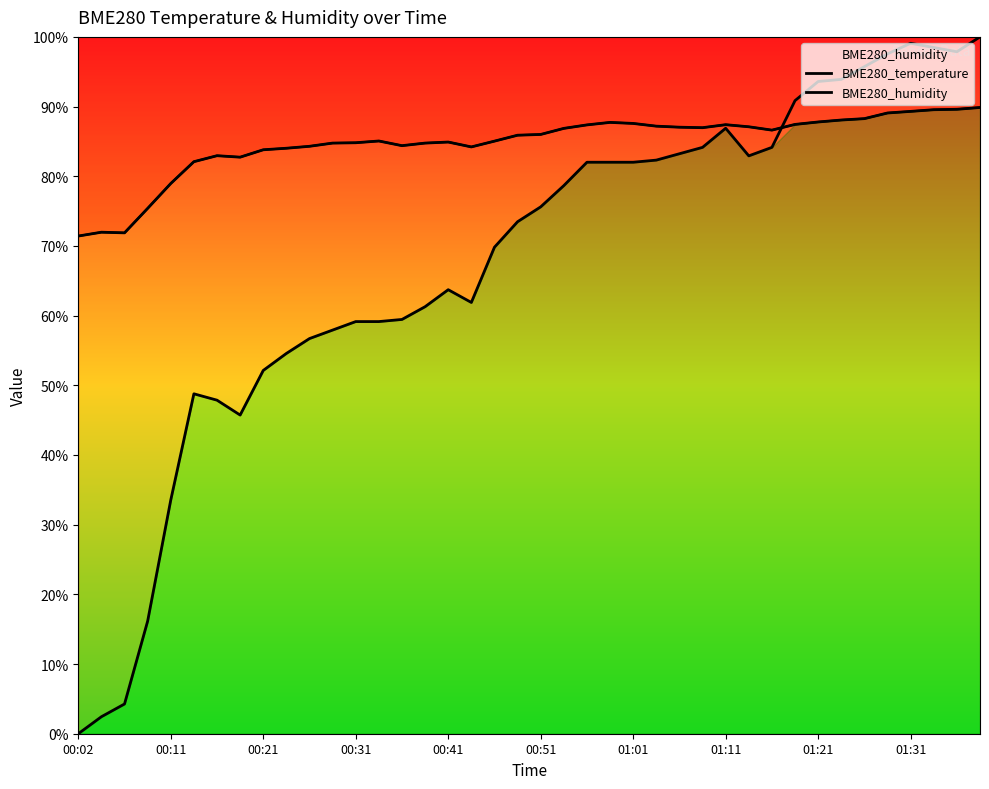

What is the value of the BME280_temperature point at the 34th from the left?

93.9